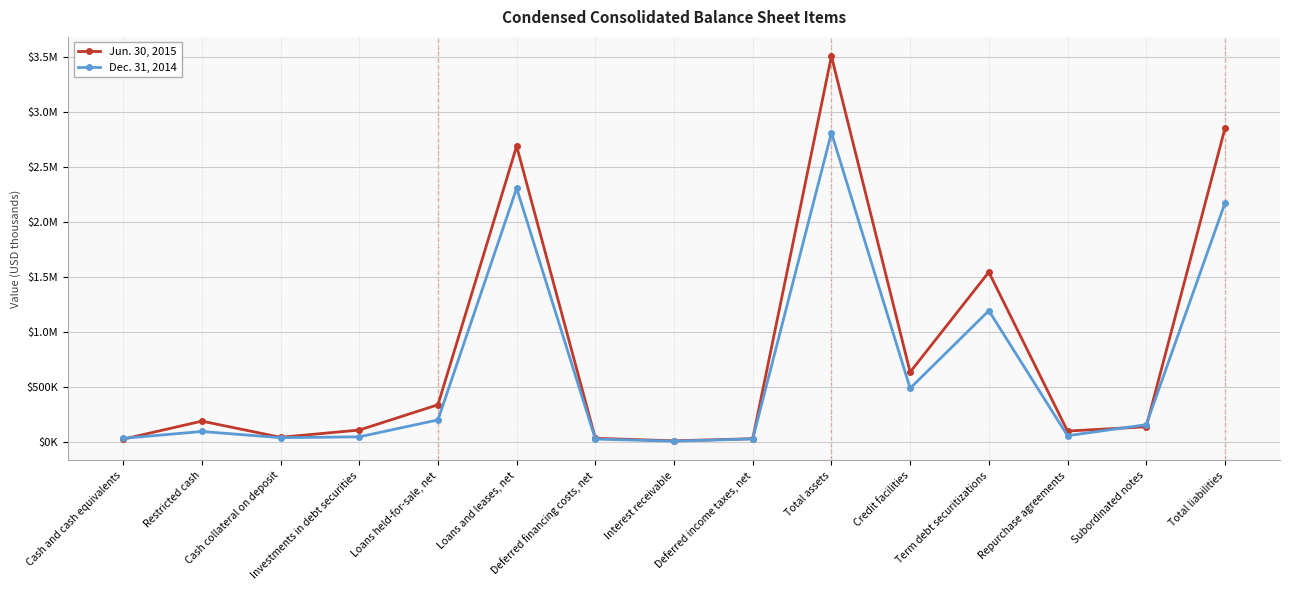

List the labels in order of Jun. 30, 2015 value, smallest first.

Interest receivable, Cash and cash equivalents, Deferred income taxes, net, Deferred financing costs, net, Cash collateral on deposit, Repurchase agreements, Investments in debt securities, Subordinated notes, Restricted cash, Loans held-for-sale, net, Credit facilities, Term debt securitizations, Loans and leases, net, Total liabilities, Total assets